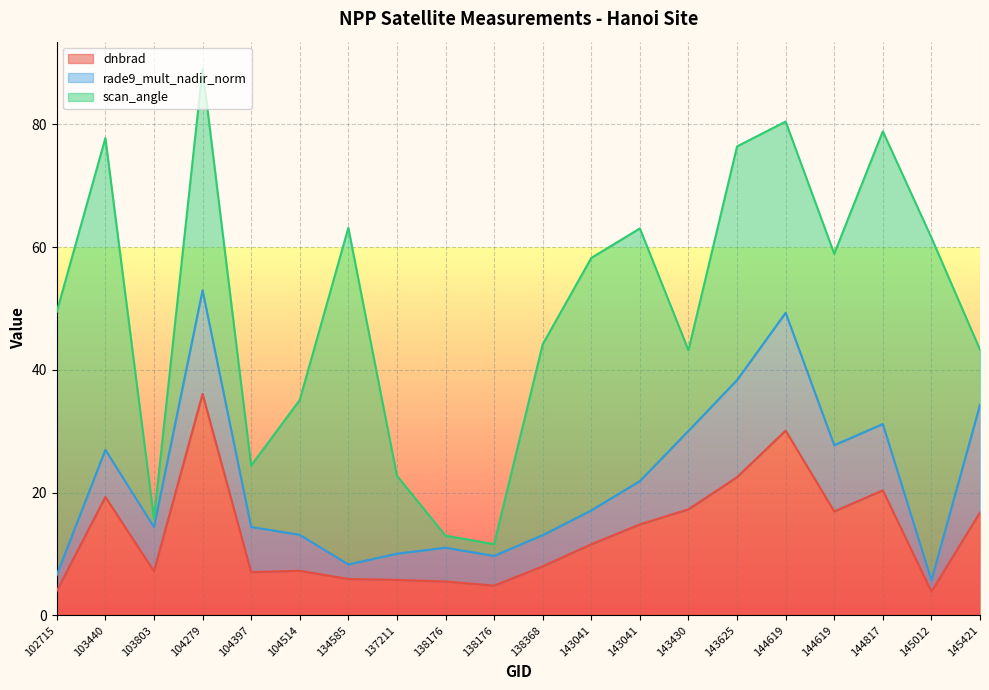

List the labels in order of dnbrad value, smallest first.

145012, 102715, 138176, 138176, 137211, 134585, 104397, 103803, 104514, 138368, 143041, 143041, 145421, 144619, 143430, 103440, 144817, 143625, 144619, 104279